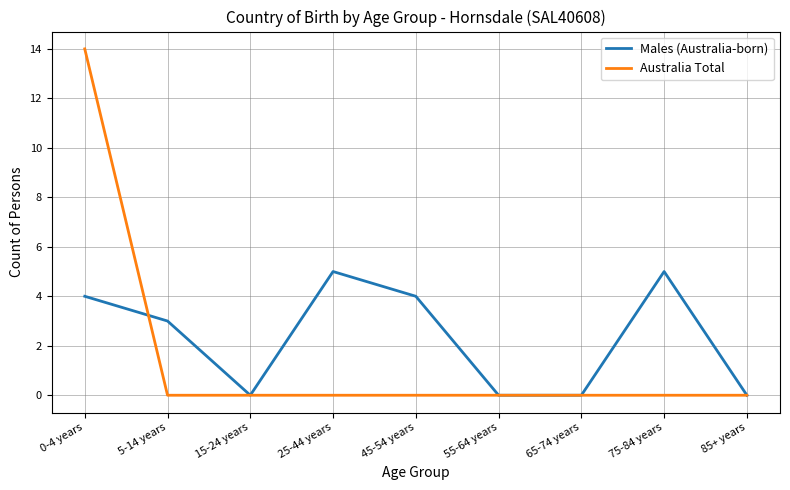

Rank the series by their average value, from lowest to highest.

Australia Total, Males (Australia-born)